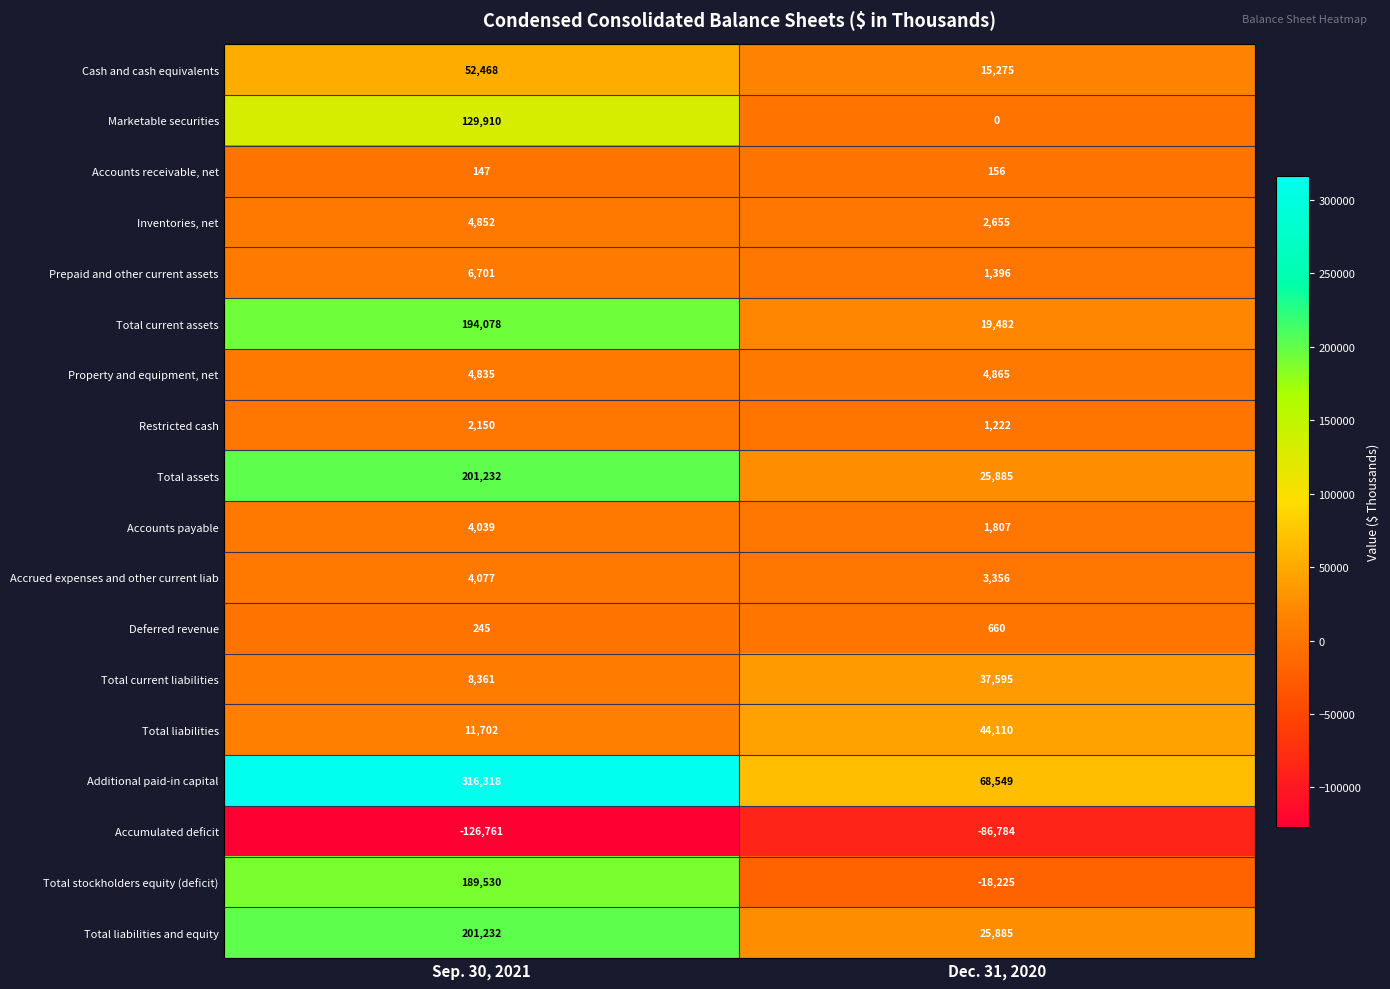

Rank the categories by Prepaid and other current assets value from lowest to highest.

Dec. 31, 2020, Sep. 30, 2021